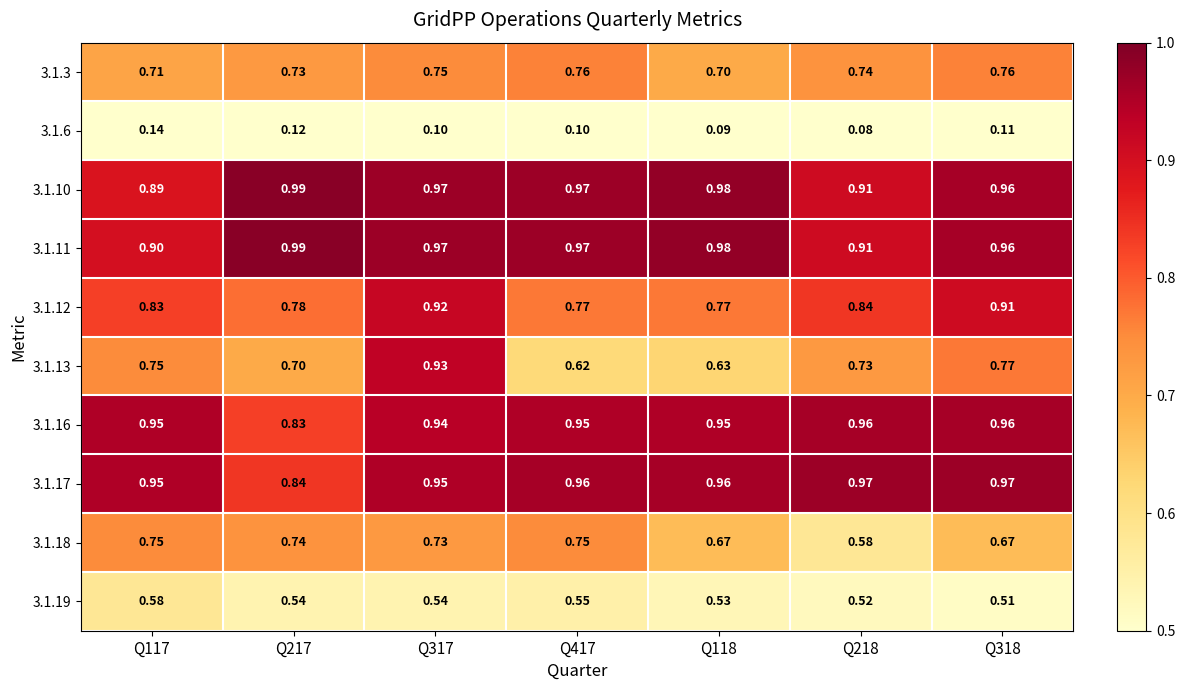

Is the value of 3.1.17 at Q318 greater than the value of 3.1.12 at Q118?

Yes